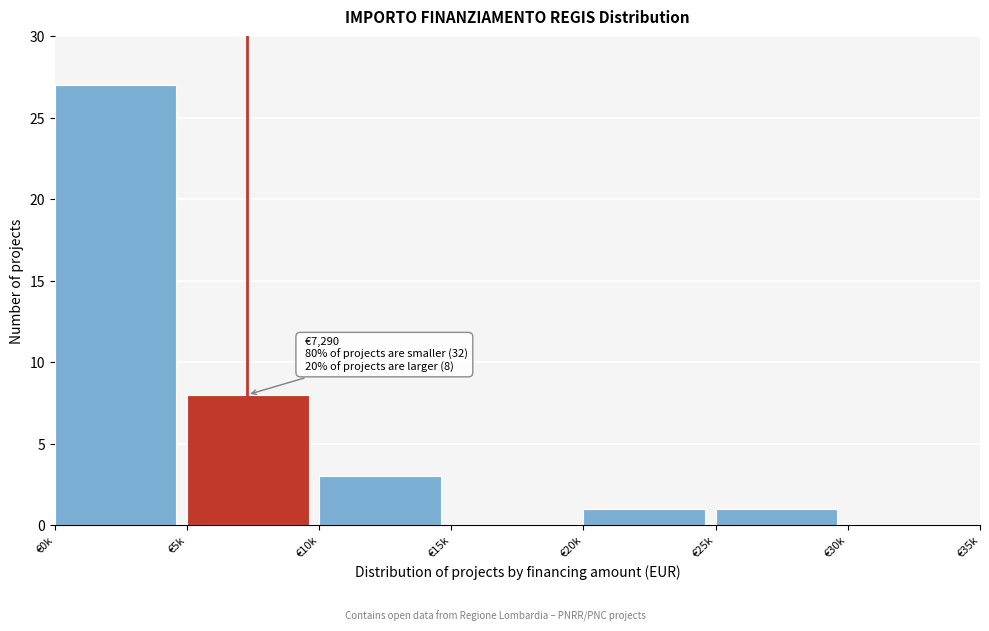

Reading right to left, transcribe all the data shown in this chart.

€30k=0	€25k=1	€20k=1	€15k=0	€10k=3	€5k=8	€0k=27